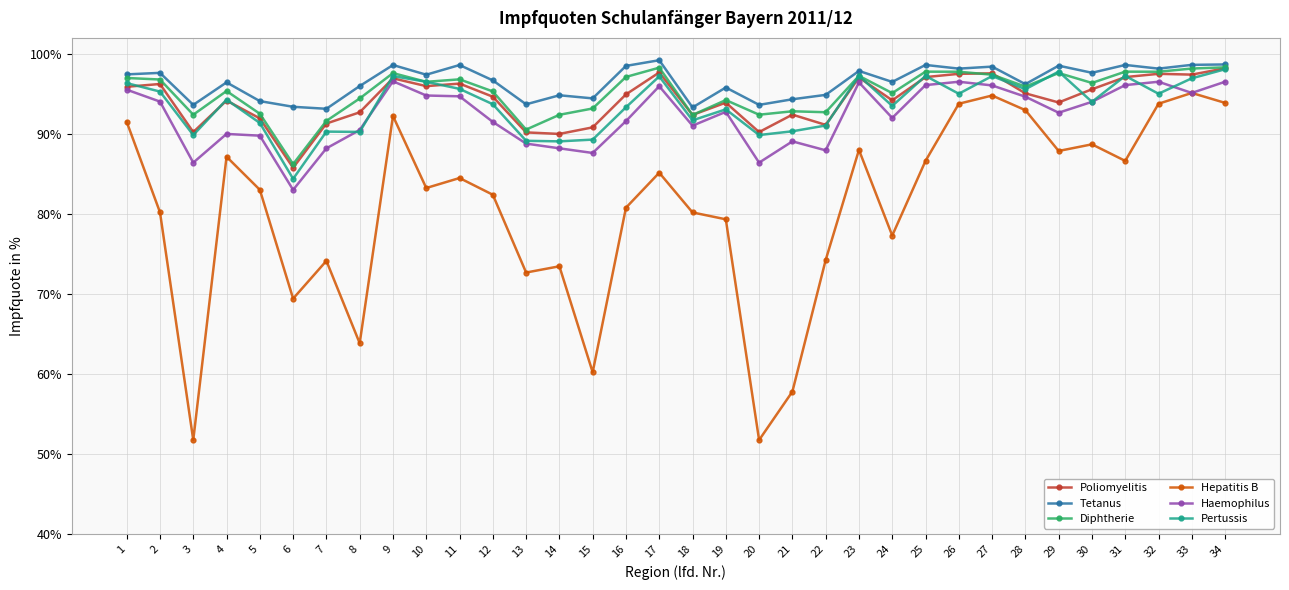

At which category does Tetanus reach its first local valley?

3